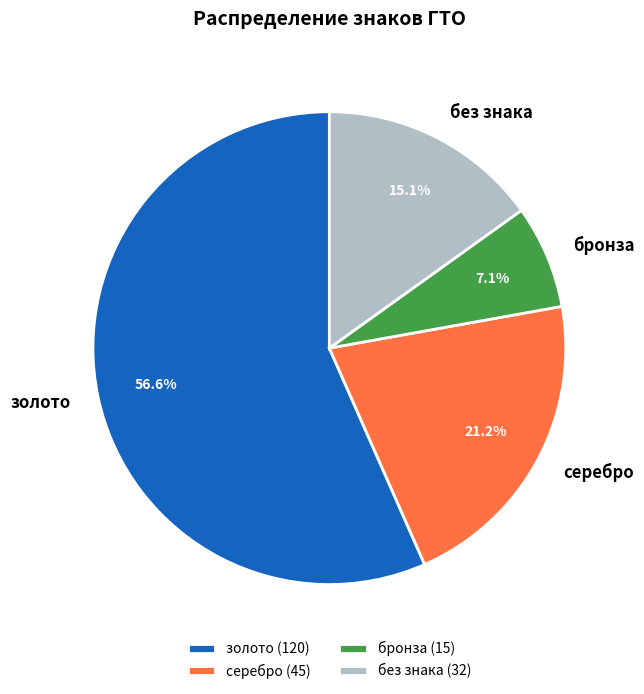

Which category has the smallest portion of the pie?

бронза